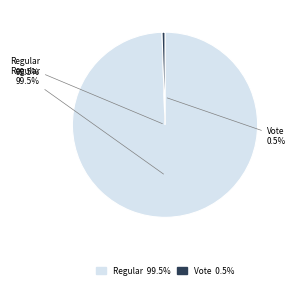

What percentage is the Vote slice, to the nearest percent?

1%